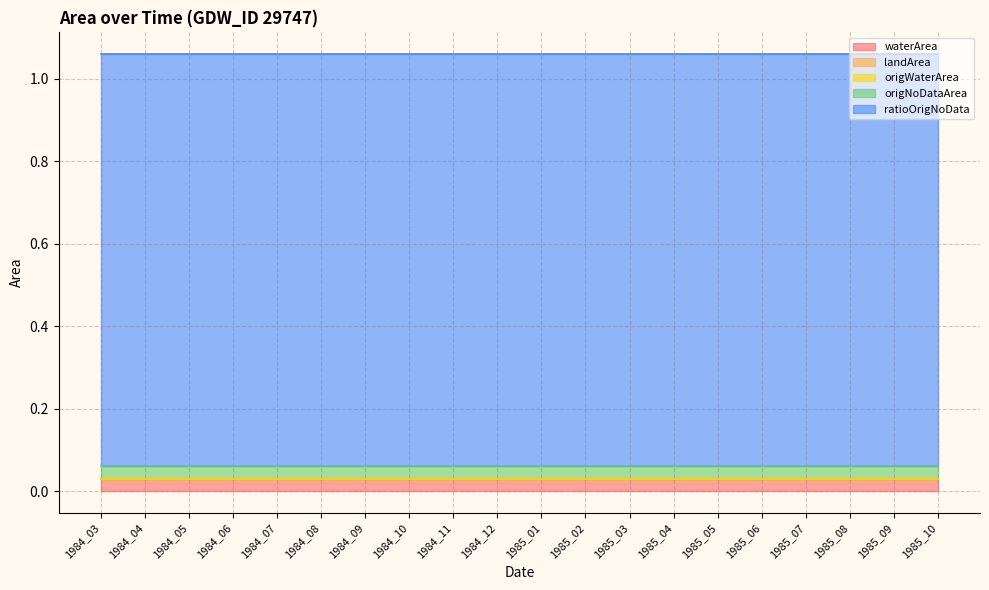

Between 1984_03 and 1985_05, which is larger?

1984_03